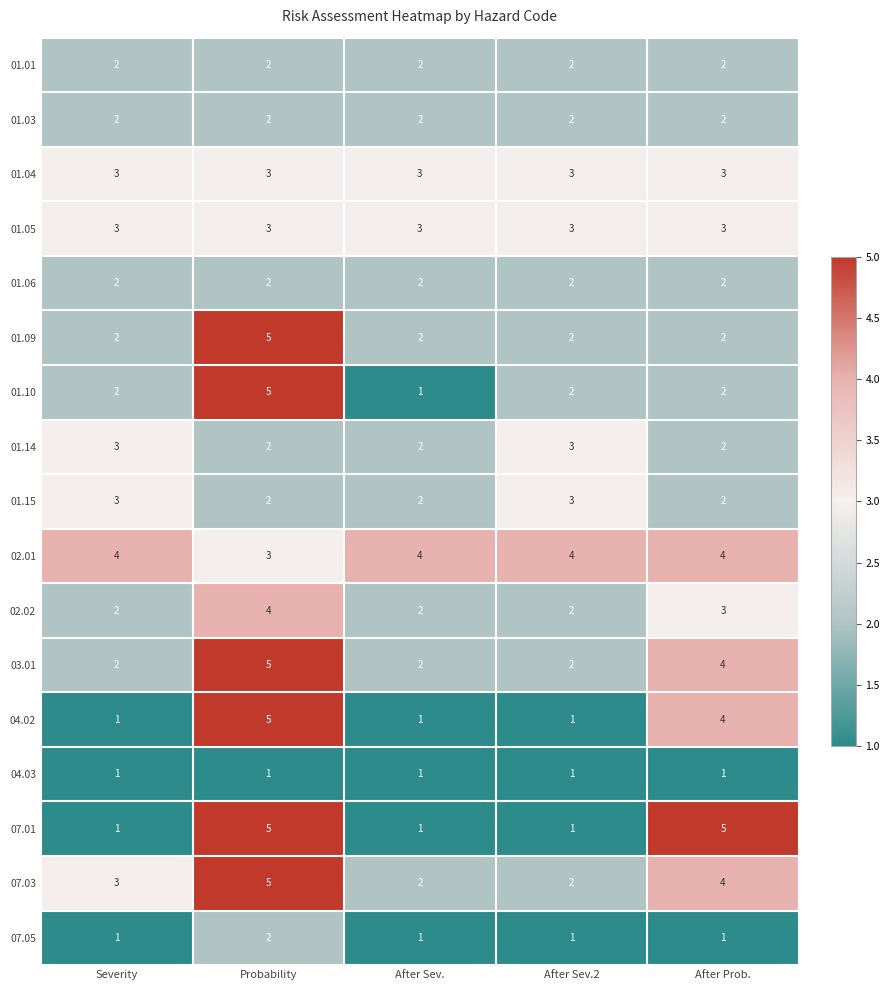

What value does the 03.01 series have at Probability?

5